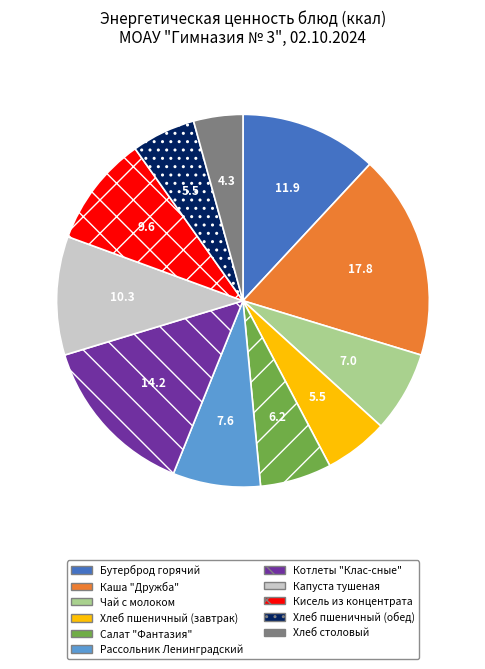

Which category has the smallest portion of the pie?

Хлеб столовый